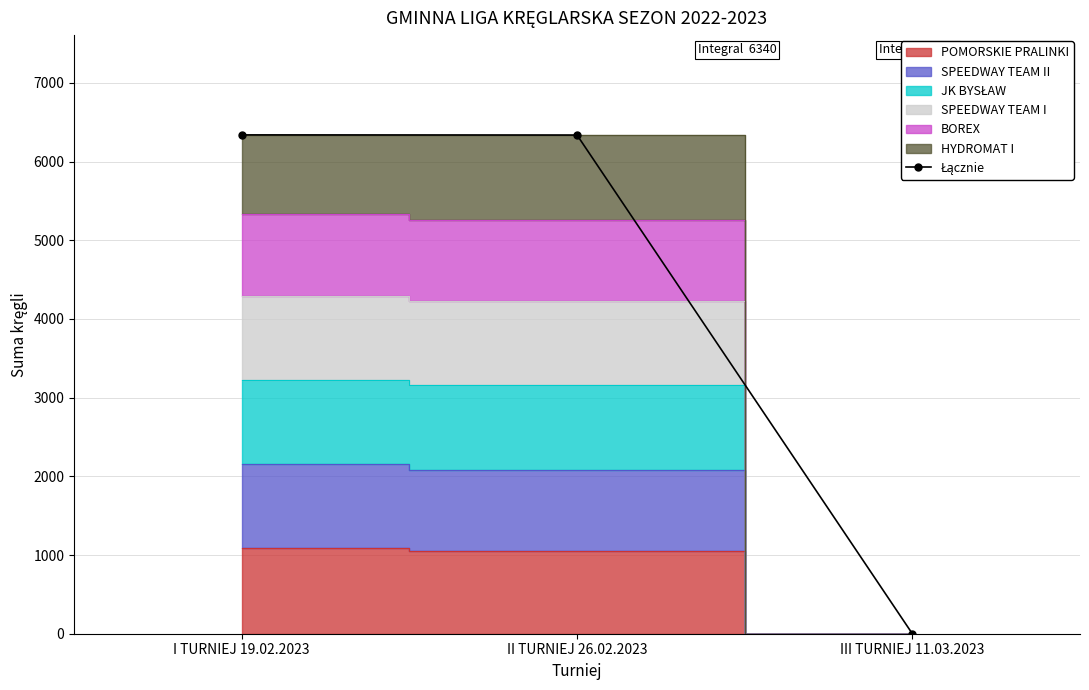

At which category does the chart reach its peak across all series?

I TURNIEJ 19.02.2023